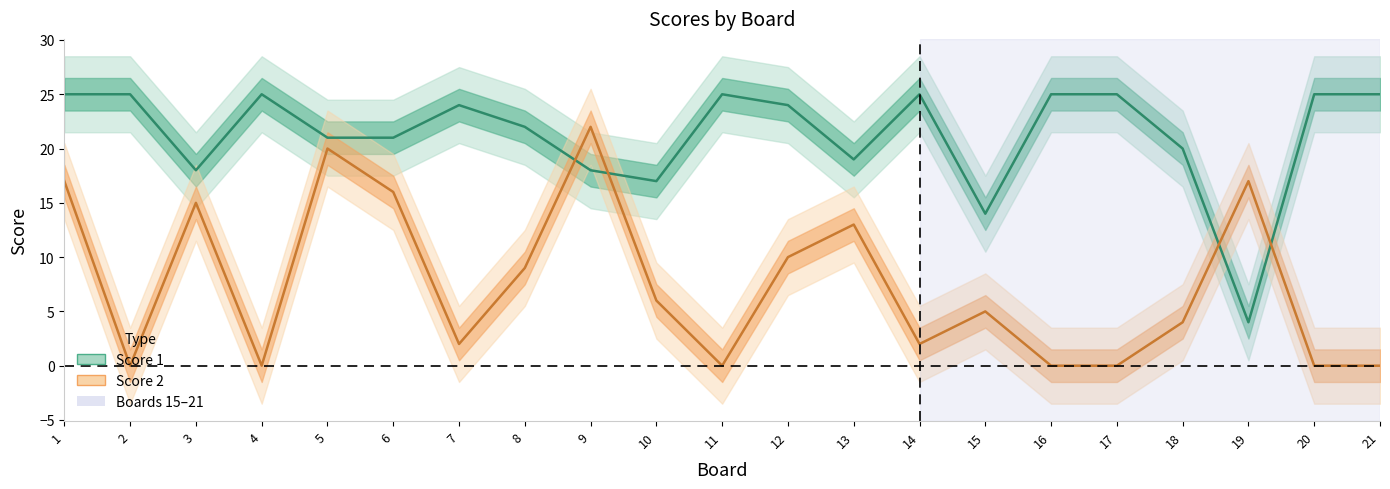

The Score 2 series shows 15 at 3. True or false?

True